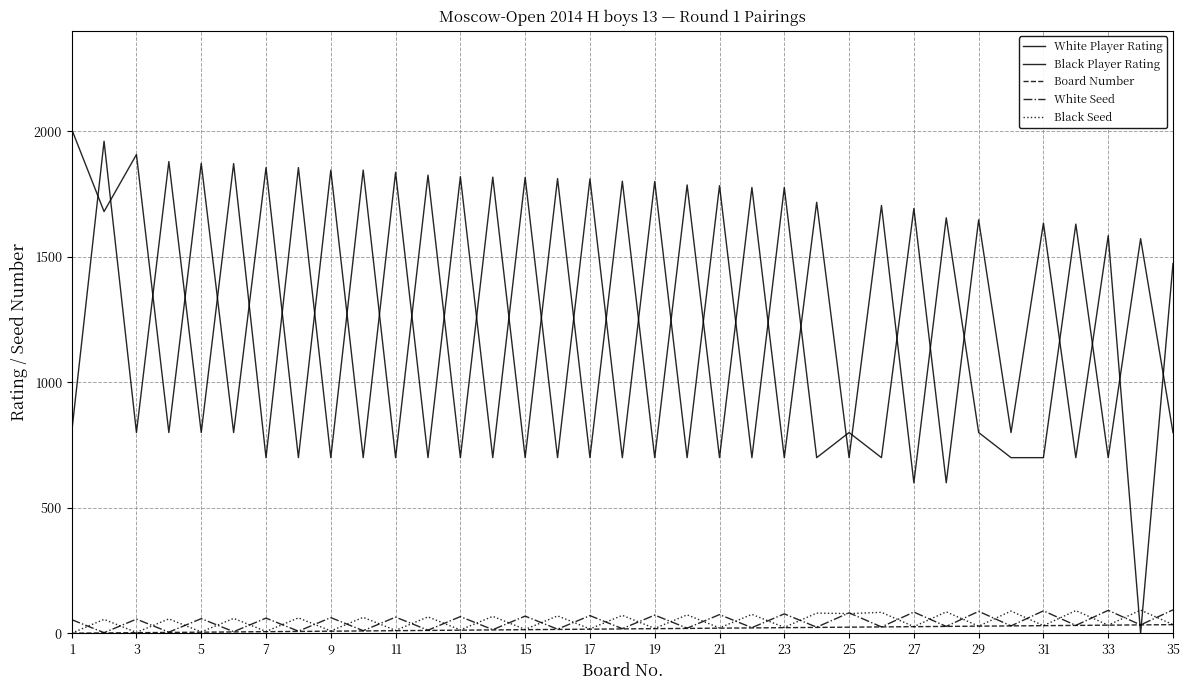

Count the number of categories in the chart.

35